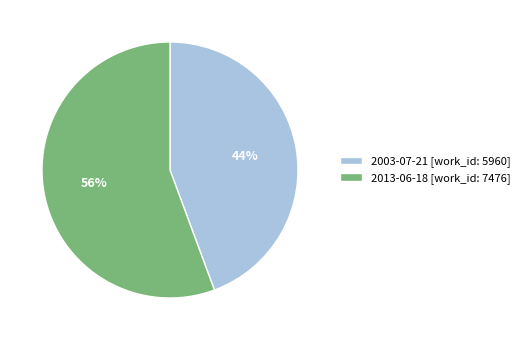

To the nearest percent, what is the average slice percentage?

50%